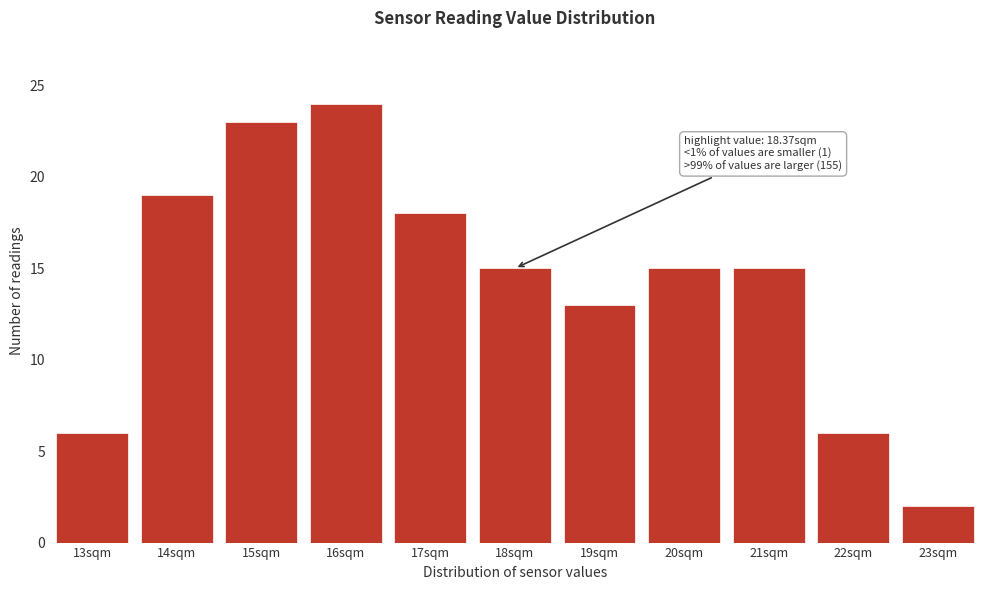

Reading right to left, extract all data points from this chart.

23sqm=2	22sqm=6	21sqm=15	20sqm=15	19sqm=13	18sqm=15	17sqm=18	16sqm=24	15sqm=23	14sqm=19	13sqm=6